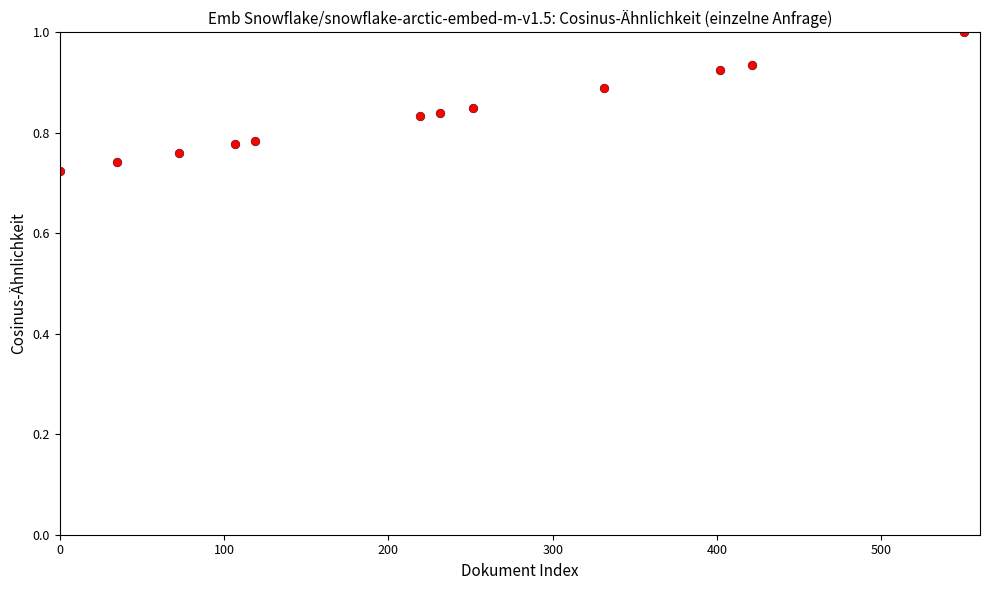

What is the average X value?

228.4